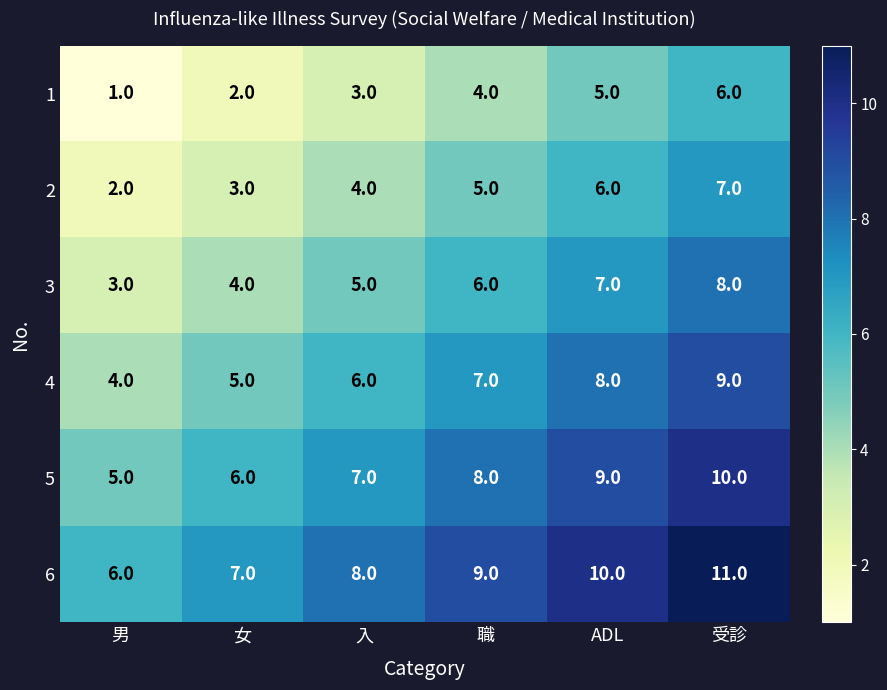

Which series has the largest total across all categories?

6